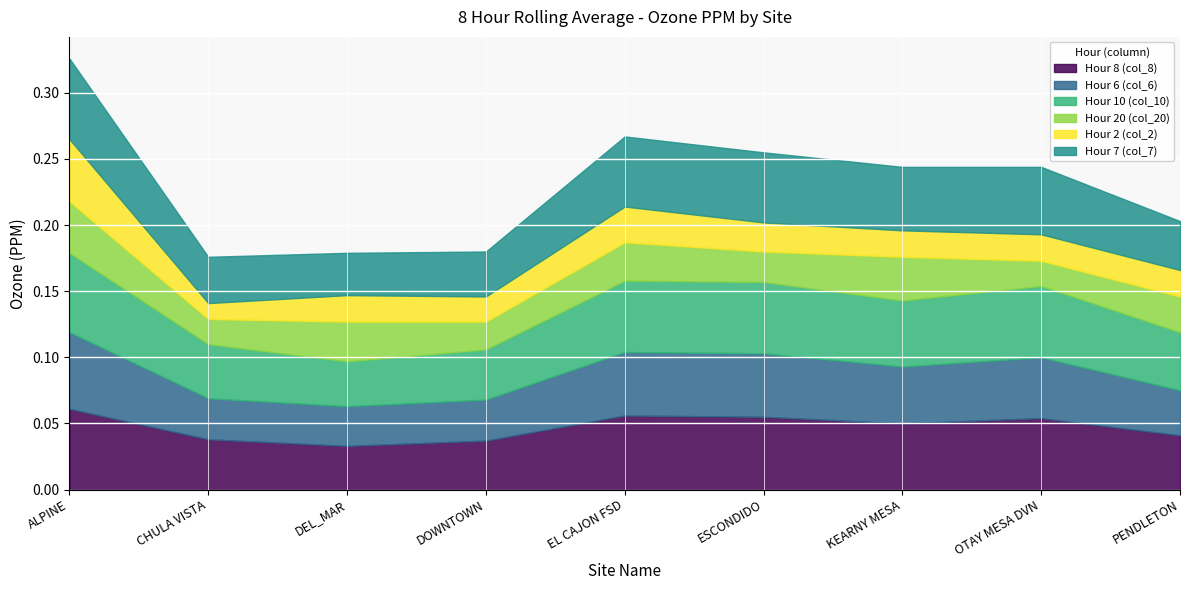

True or false: Hour 2 (col_2) has a value of 0.0 at ESCONDIDO.

True